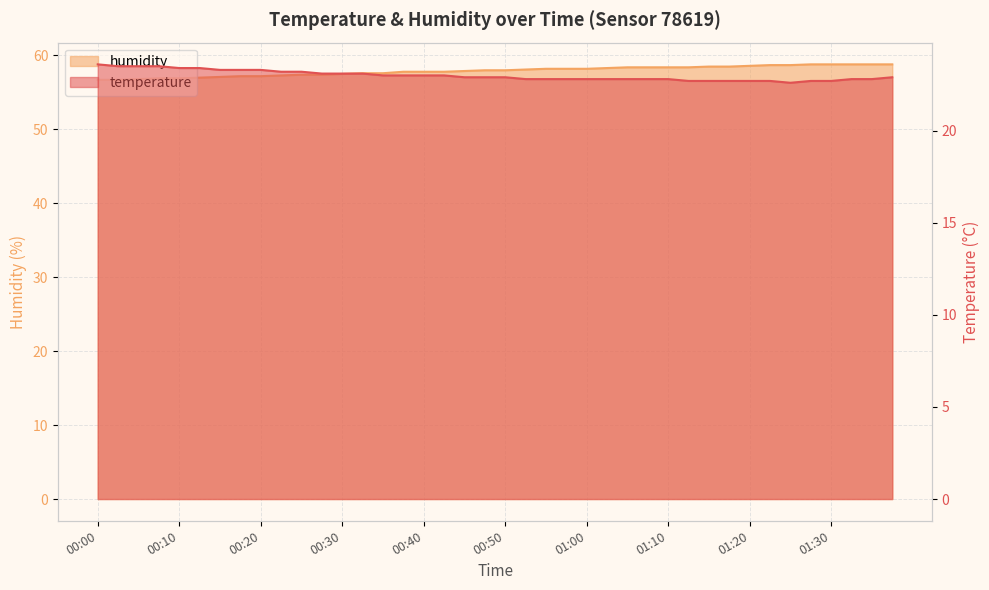

What is the average value of the humidity series?

57.9